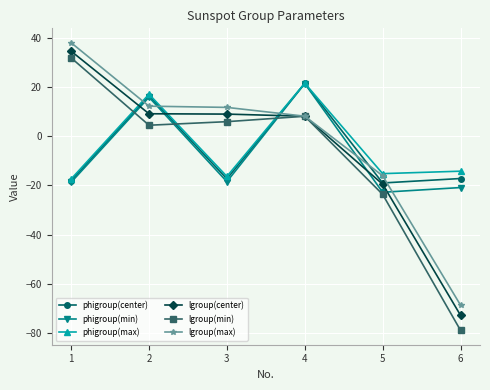

What is the difference between the highest and lowest values at 2?

12.6